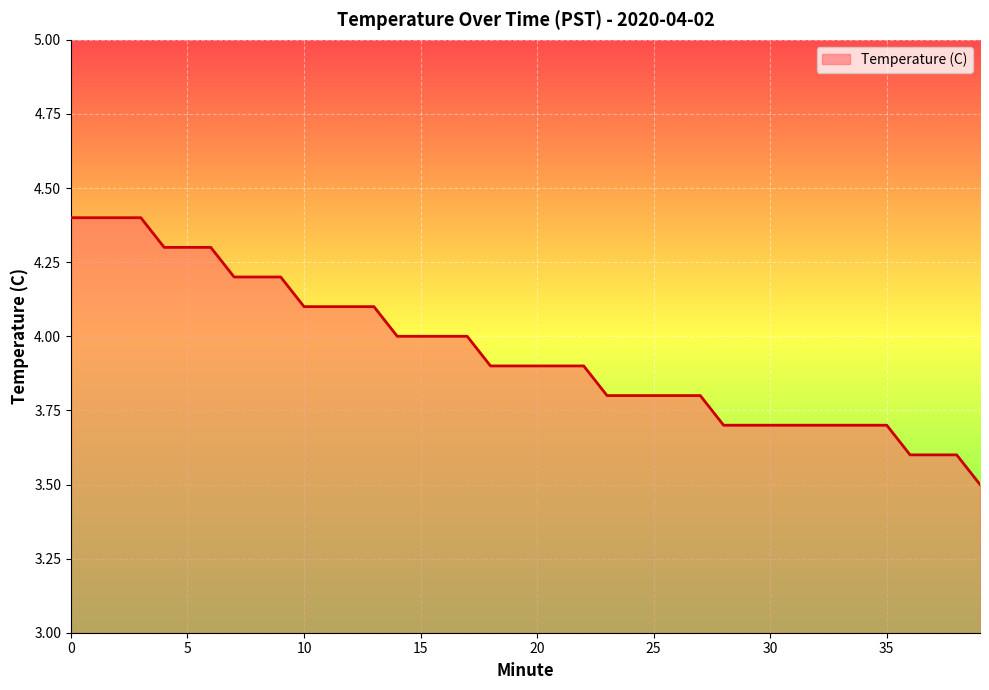

What is the maximum value shown in the chart?

4.4